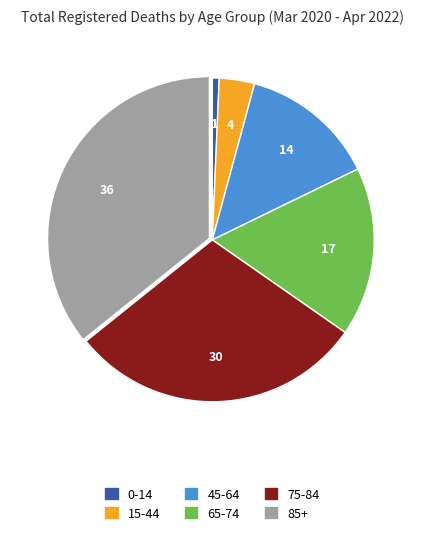

Is the sum of 65-74 and 45-64 greater than half?

No